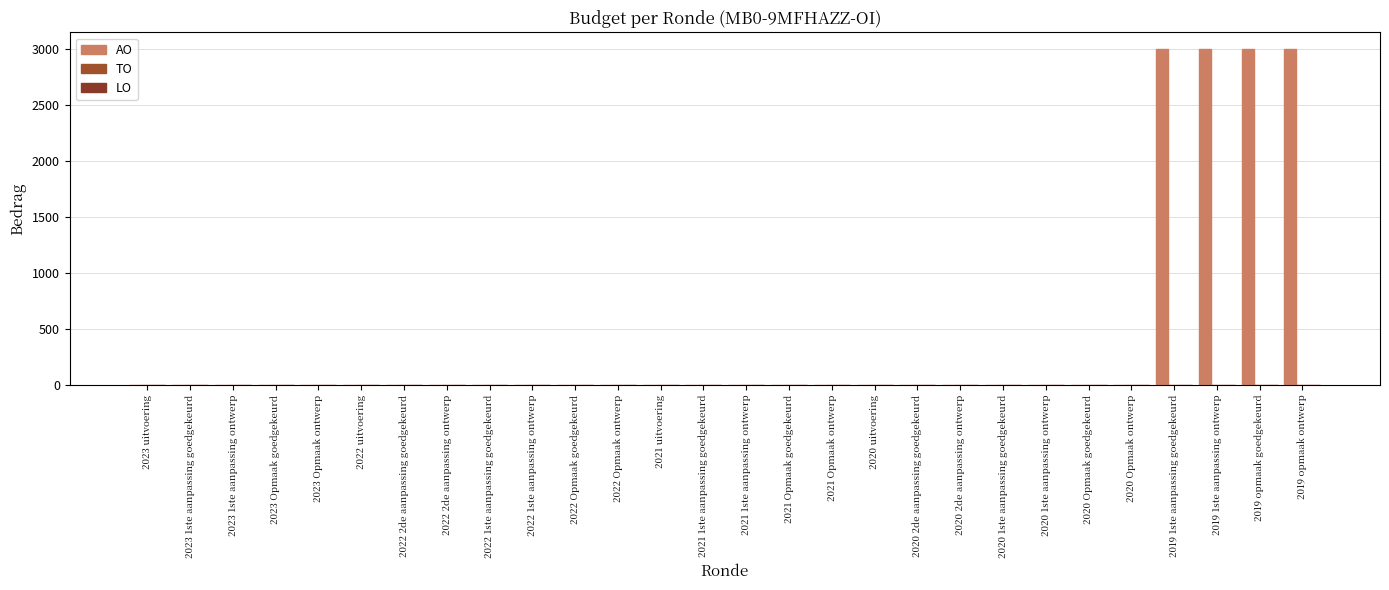

How many data points are above 0?

4